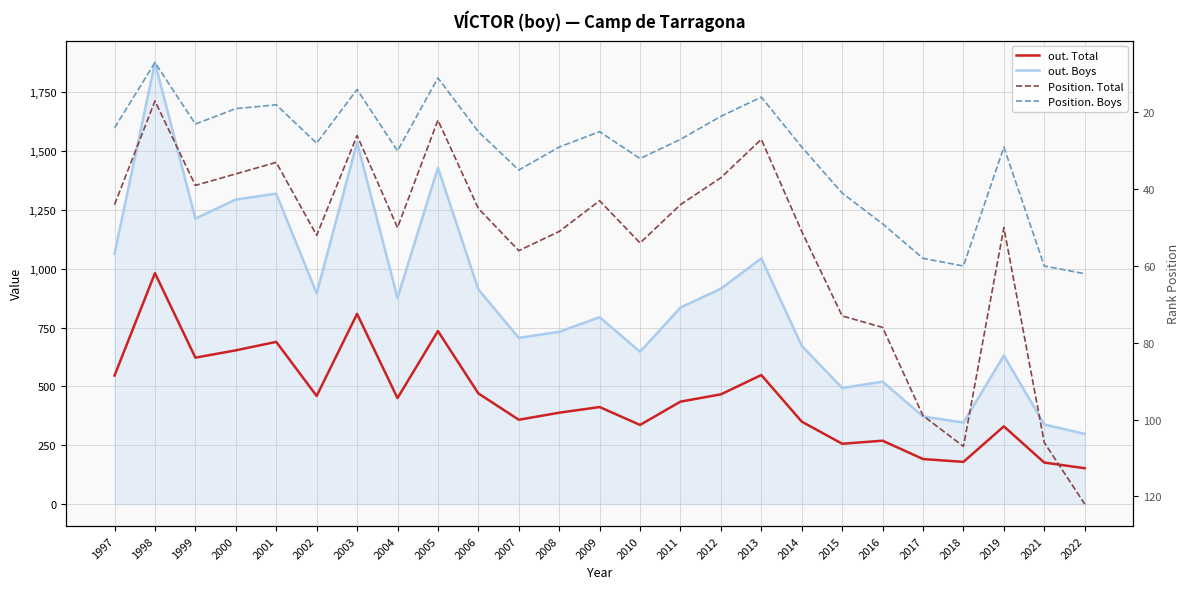

Is it true that Position. Boys equals 32 at 2010?

True